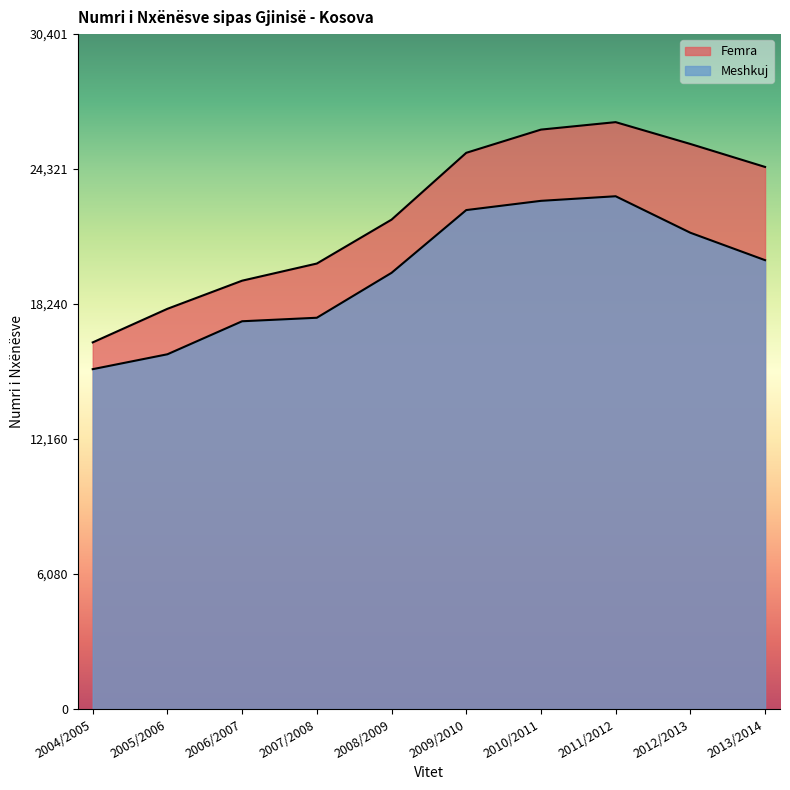

Is the value of Femra at 2010/2011 greater than the value of Meshkuj at 2013/2014?

Yes